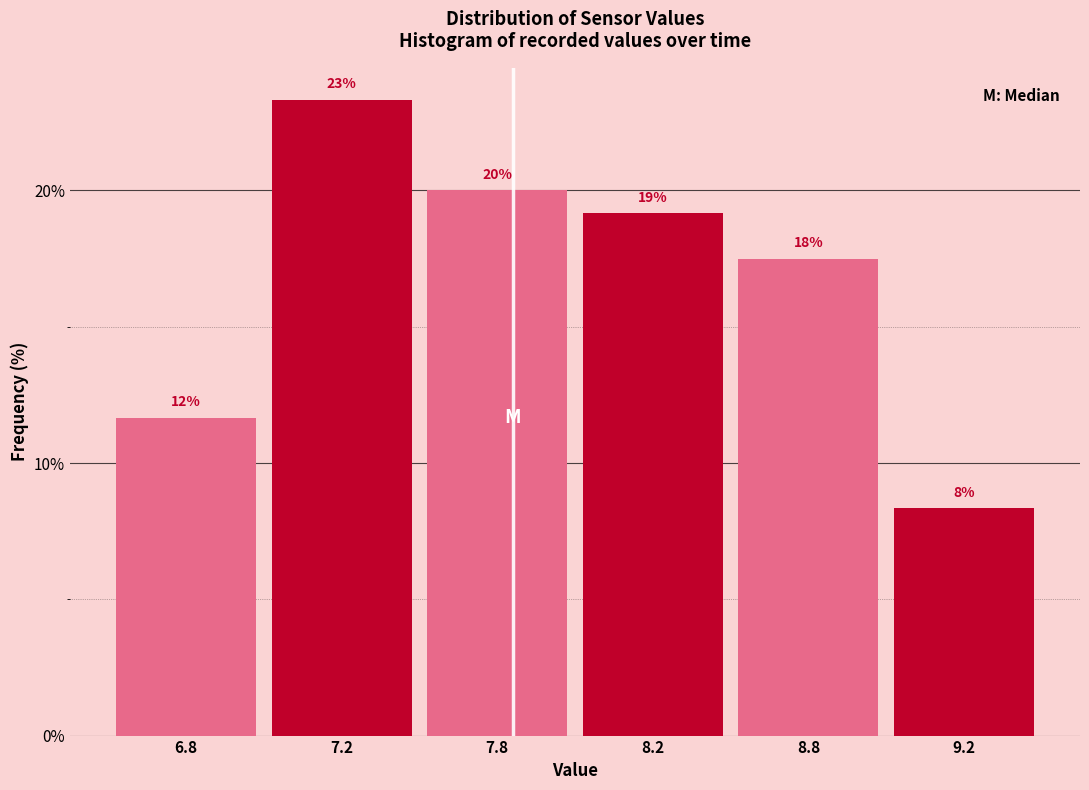

How many bars are there in total?

6